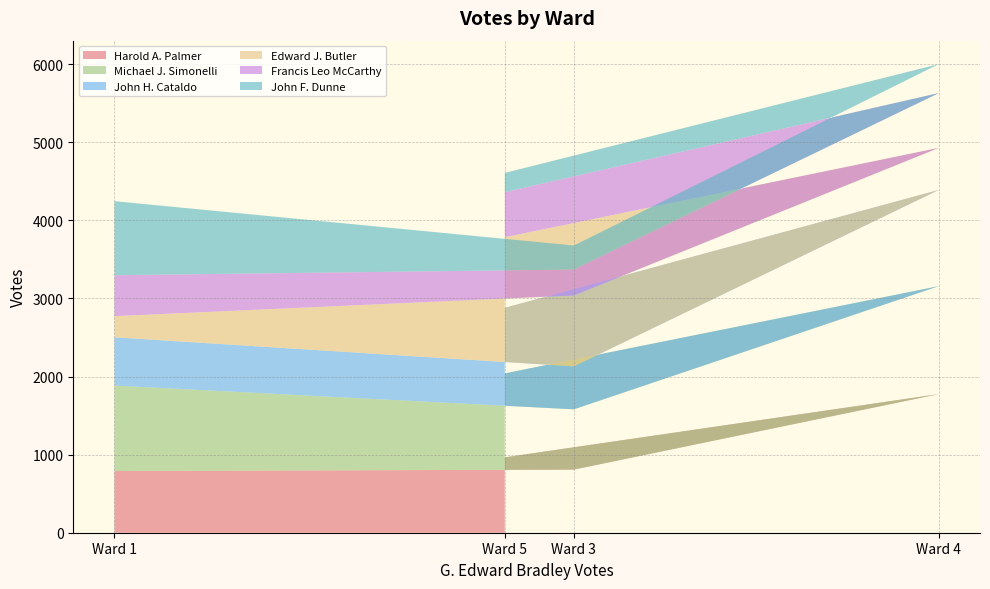

Reading left to right, list all the values displayed in this chart.

Harold A. Palmer: Ward 1=790	Ward 3=808	Ward 4=1775	Ward 5=965
Michael J. Simonelli: Ward 1=1094	Ward 3=772	Ward 4=1382	Ward 5=1075
John H. Cataldo: Ward 1=618	Ward 3=550	Ward 4=1232	Ward 5=839
Edward J. Butler: Ward 1=271	Ward 3=908	Ward 4=538	Ward 5=904
Francis Leo McCarthy: Ward 1=524	Ward 3=332	Ward 4=702	Ward 5=578
John F. Dunne: Ward 1=948	Ward 3=307	Ward 4=371	Ward 5=246